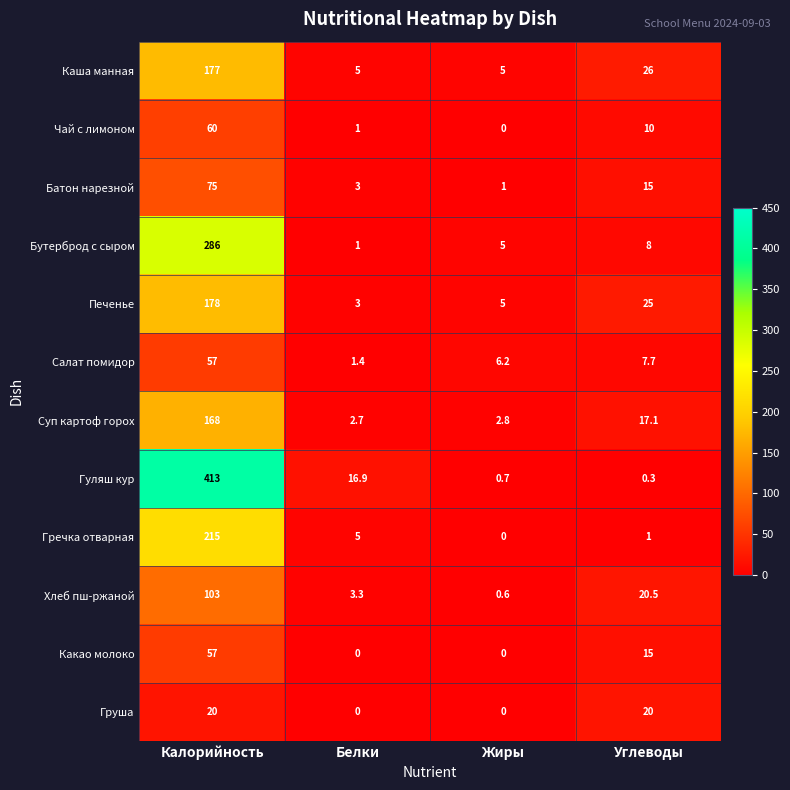

What is the maximum value shown in the chart?

413.0